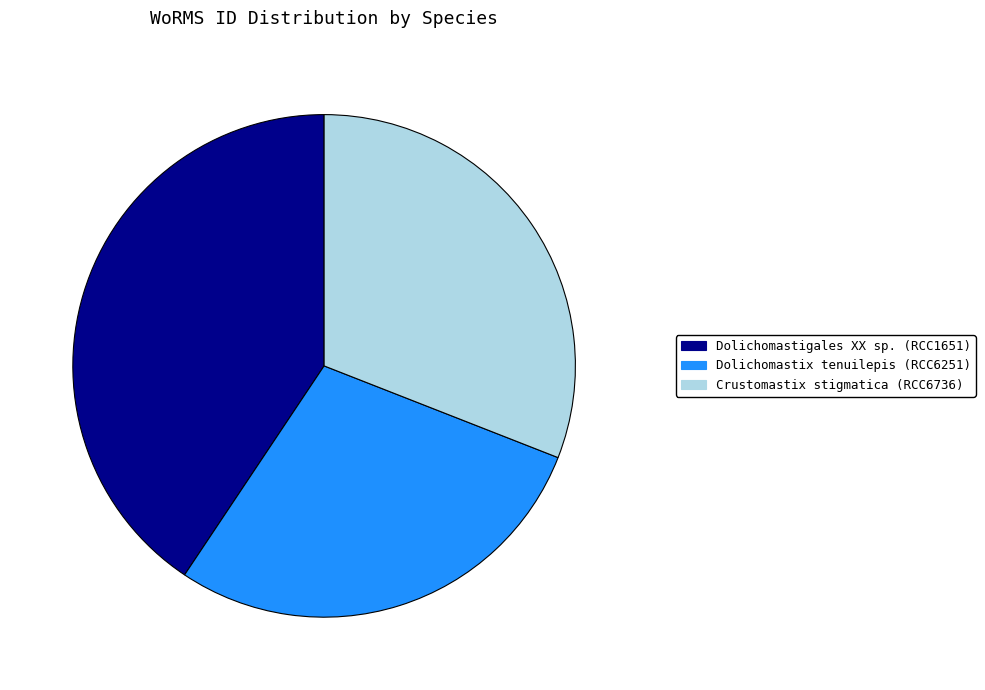

How many slices are in this pie chart?

3